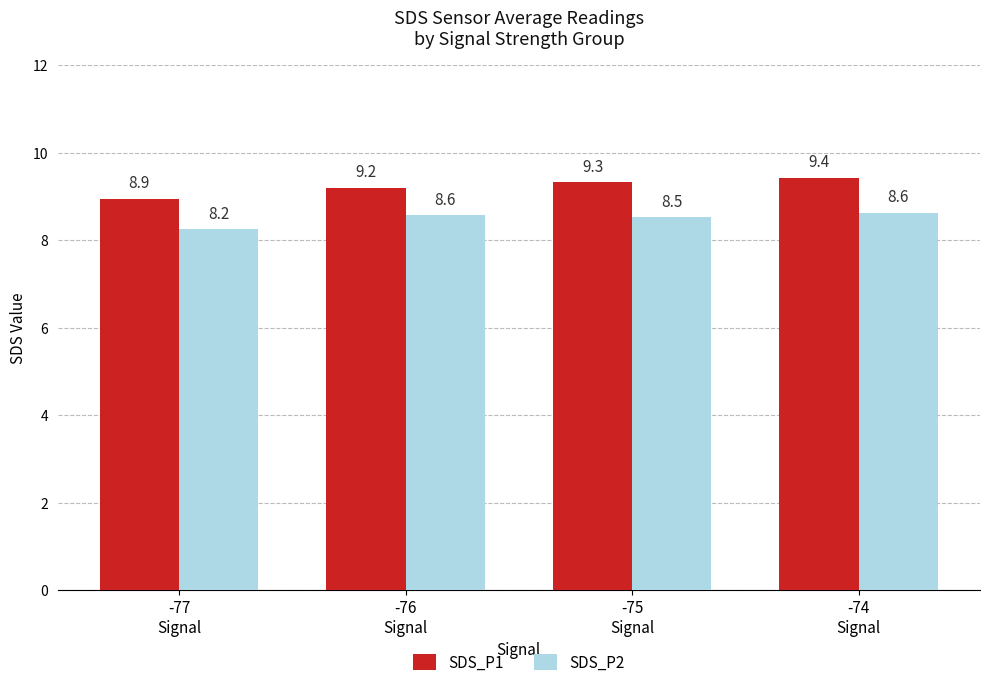

The value of SDS_P1 at -74
Signal is 5.0. True or false?

False